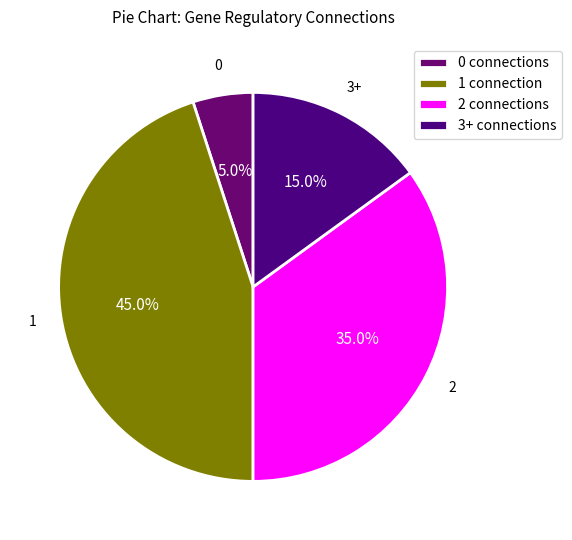

How many slices are in this pie chart?

4